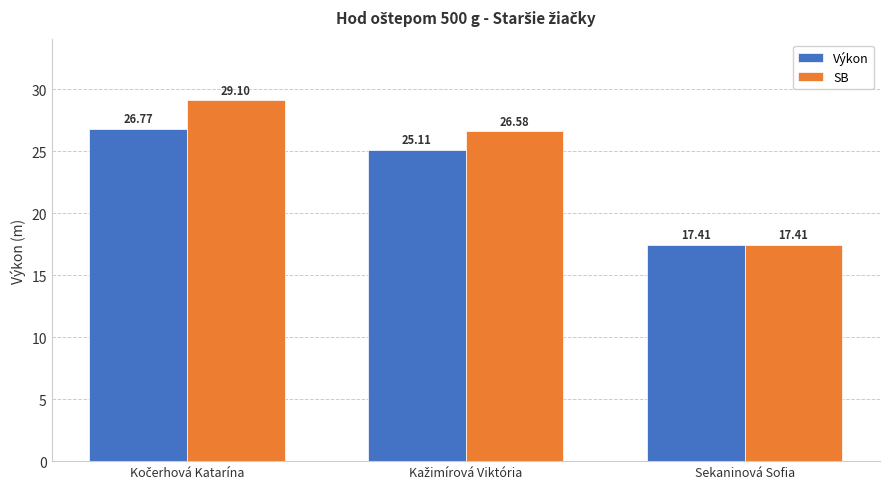

Which series has the widest spread of values?

SB